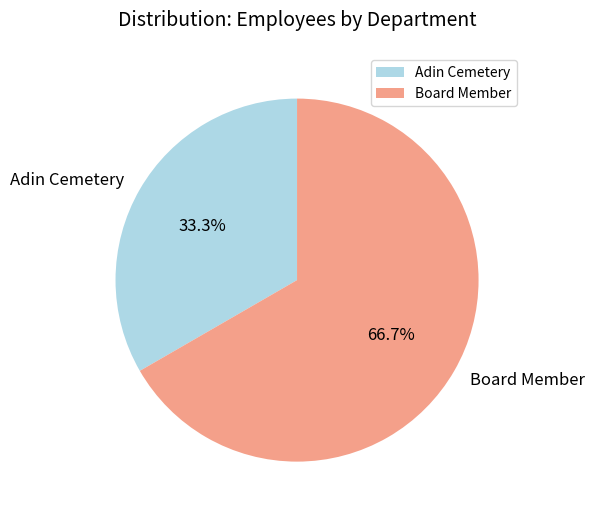

To the nearest percent, what is the difference between the Adin Cemetery and Board Member slice percentages?

33%